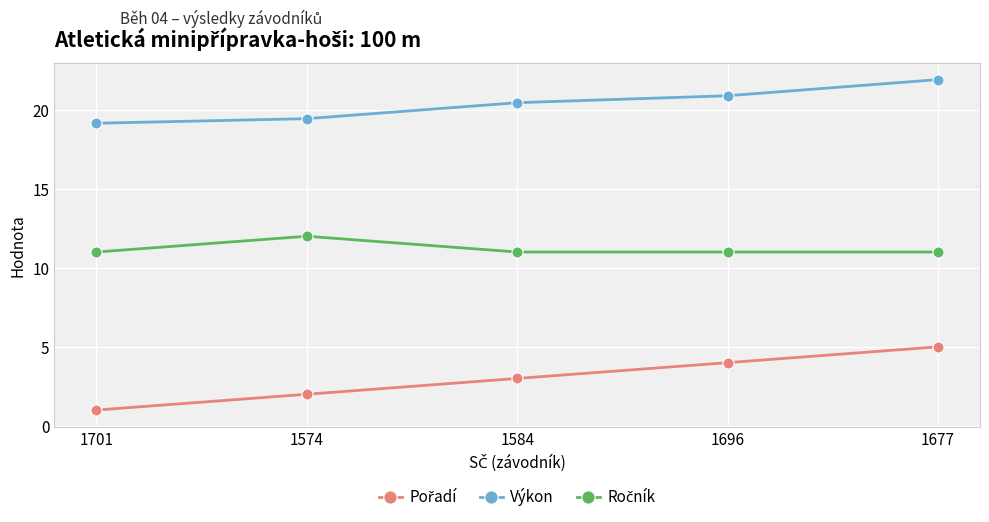

At which category is the sum across all series the highest?

1677